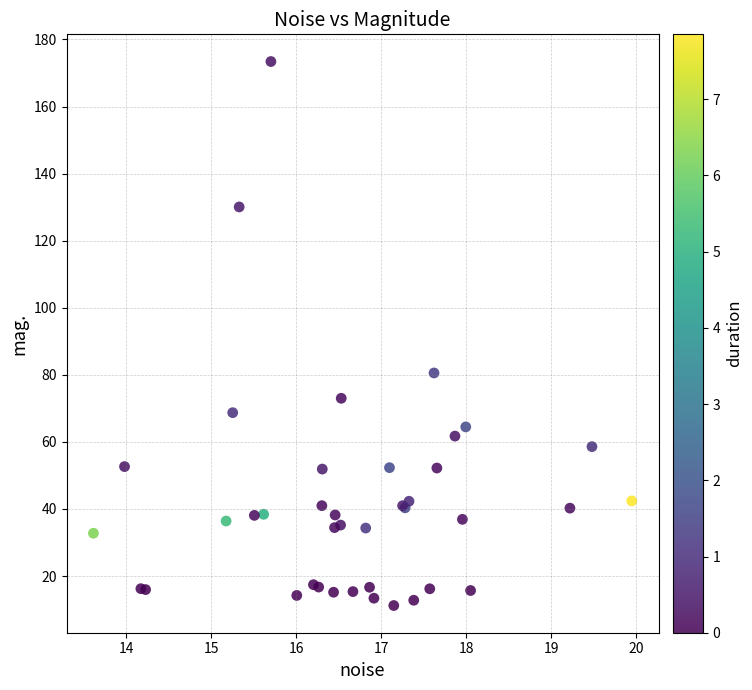

What Y value in the scatter plot is closest to 92?

80.5